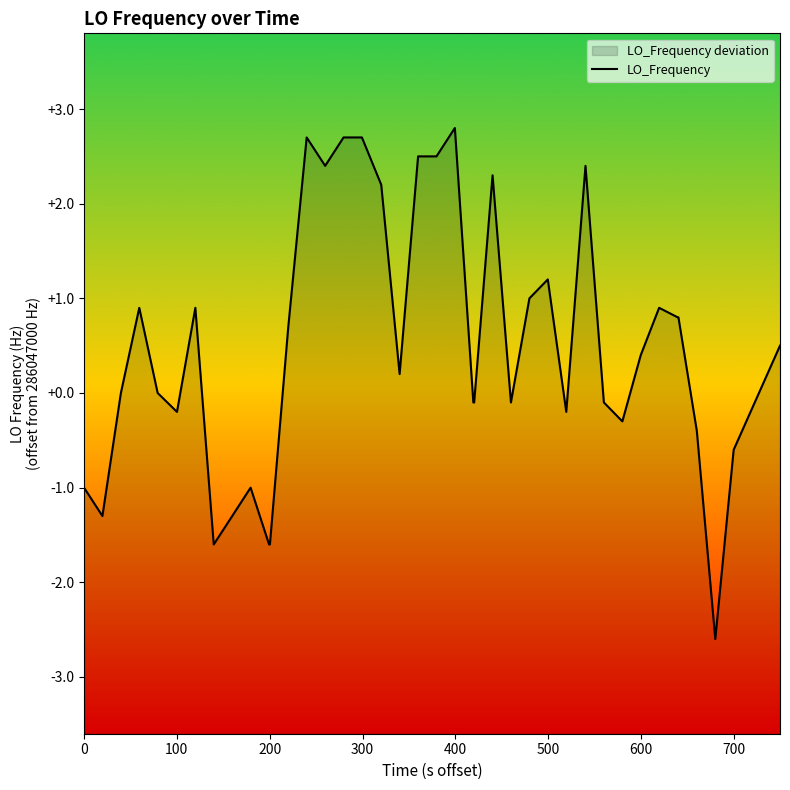

What is the greatest value displayed?

2.8